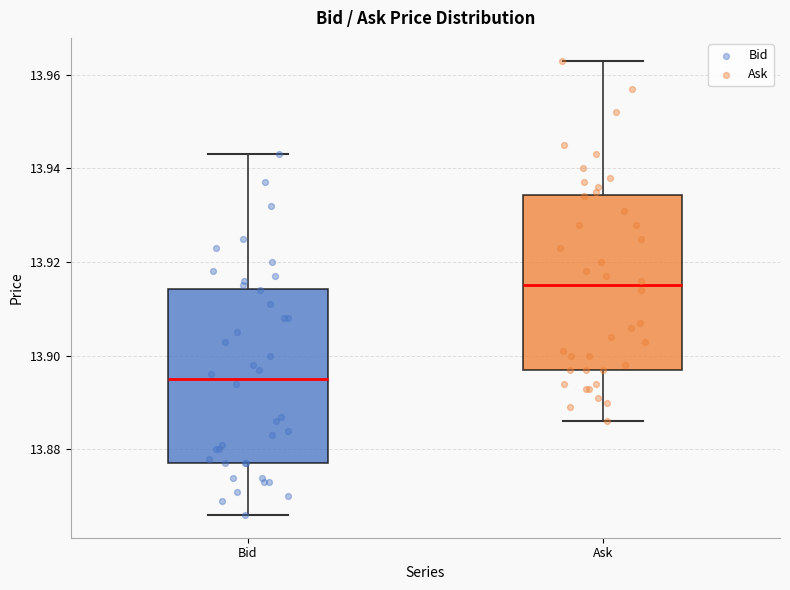

Which box's median line is the lowest?

Bid